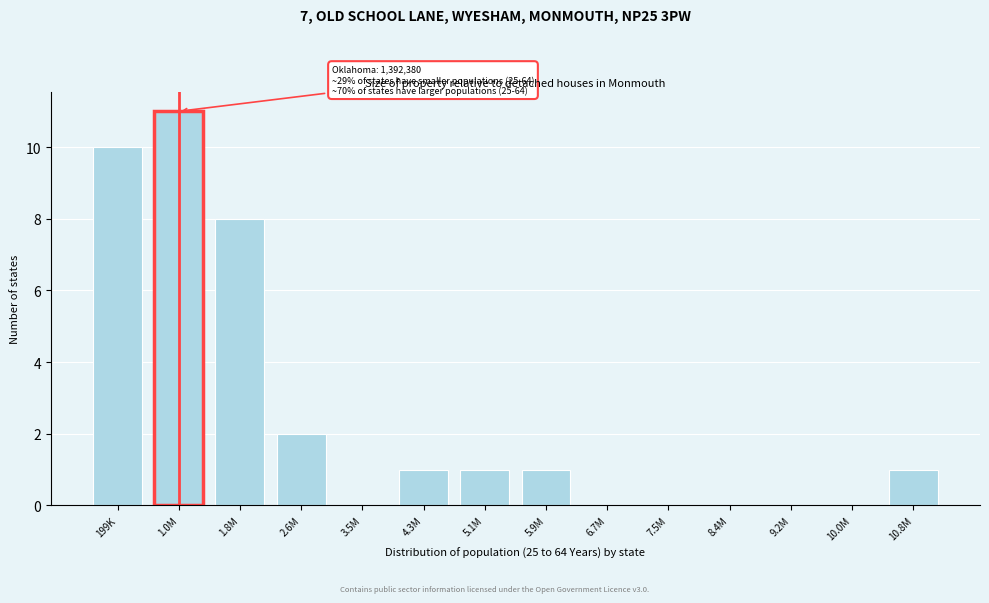

Reading left to right, transcribe all the data shown in this chart.

199K=10	1.0M=11	1.8M=8	2.6M=2	3.5M=0	4.3M=1	5.1M=1	5.9M=1	6.7M=0	7.5M=0	8.4M=0	9.2M=0	10.0M=0	10.8M=1